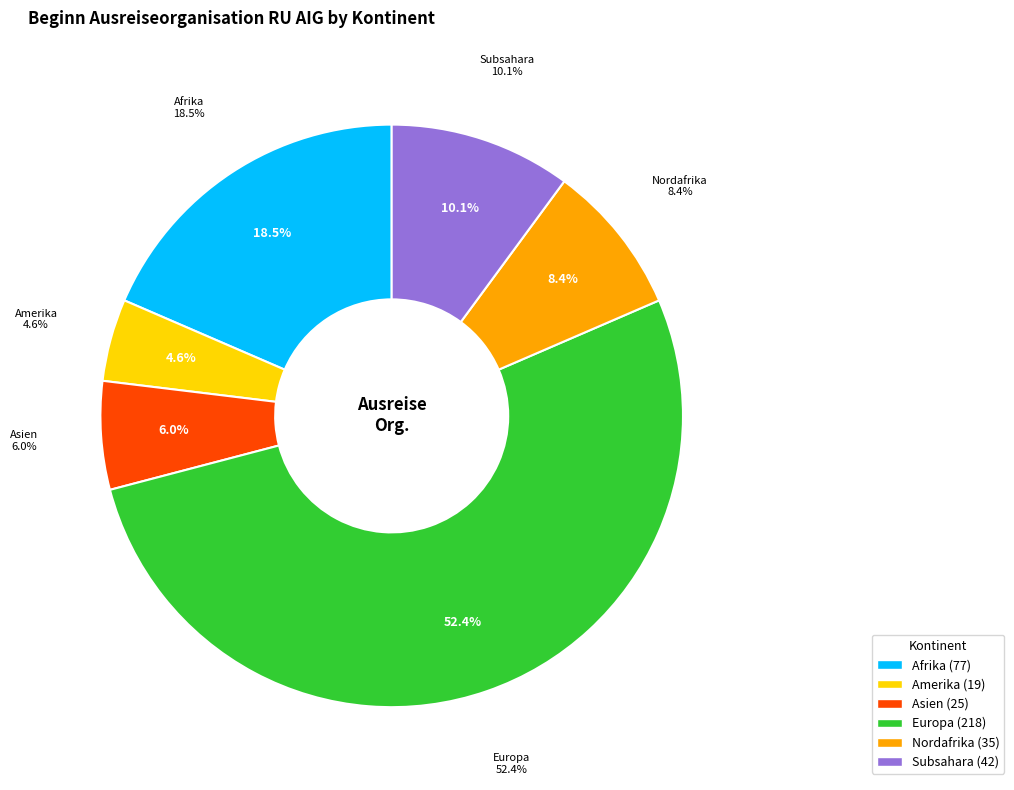

Is there any slice that represents more than half of the pie?

Yes